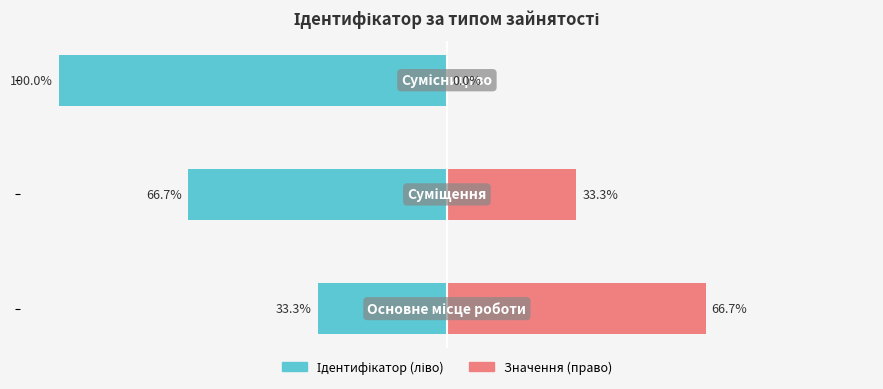

The value of Ідентифікатор (ліво) at −75 is -100.0. True or false?

True